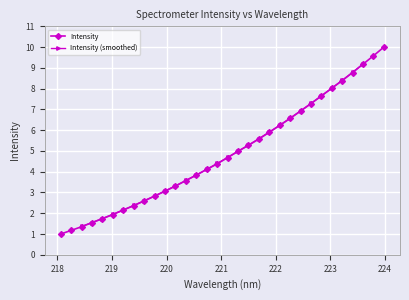

List the labels in order of value, largest first.

223.9802, 223.7895, 223.5987, 223.408, 223.2172, 223.0264, 222.8355, 222.6447, 222.4538, 222.263, 222.0721, 221.8812, 221.6902, 221.4993, 221.3083, 221.1174, 220.9264, 220.7354, 220.5444, 220.3533, 220.1623, 219.9712, 219.7801, 219.589, 219.3979, 219.2067, 219.0156, 218.8244, 218.6332, 218.442, 218.2508, 218.0596